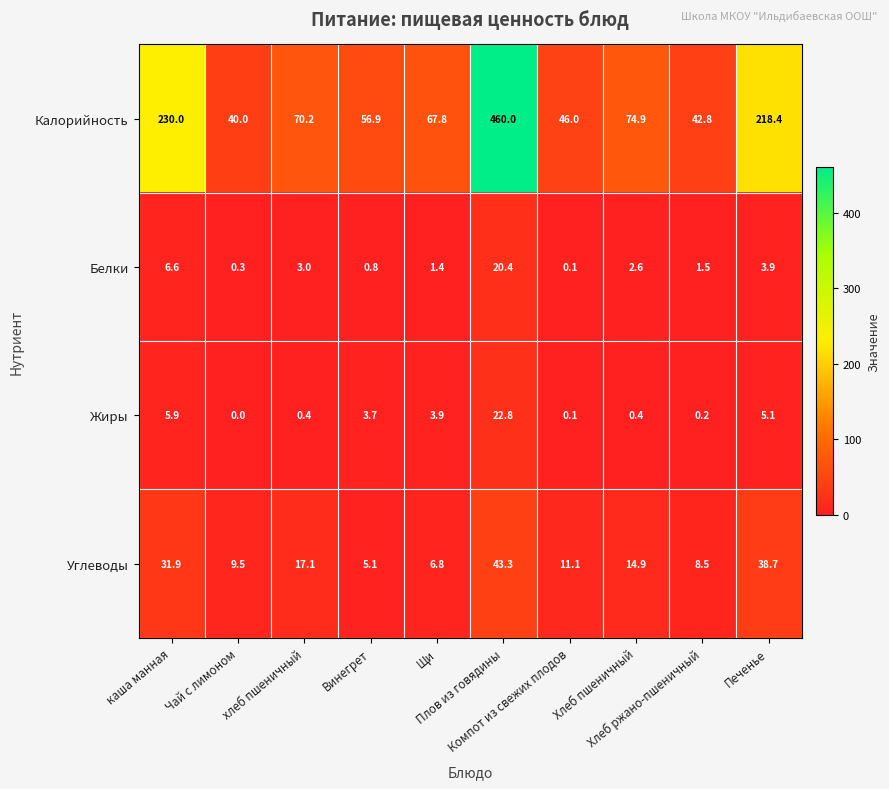

Rank the series by their maximum value, from highest to lowest.

Калорийность, Углеводы, Жиры, Белки